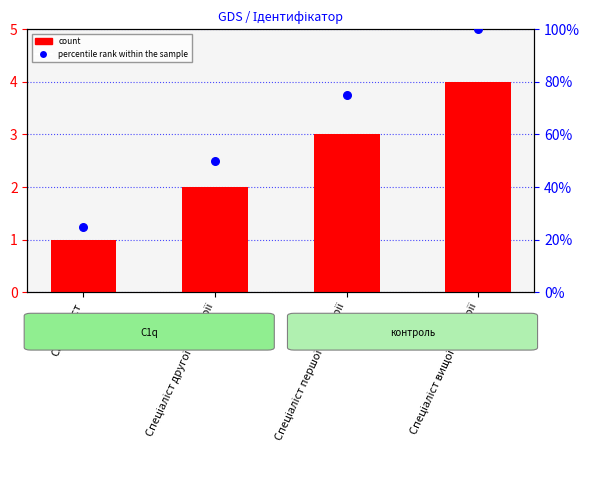

Is the value of count at Спеціаліст першої категорії greater than the value of percentile rank within the sample at Спеціаліст?

No